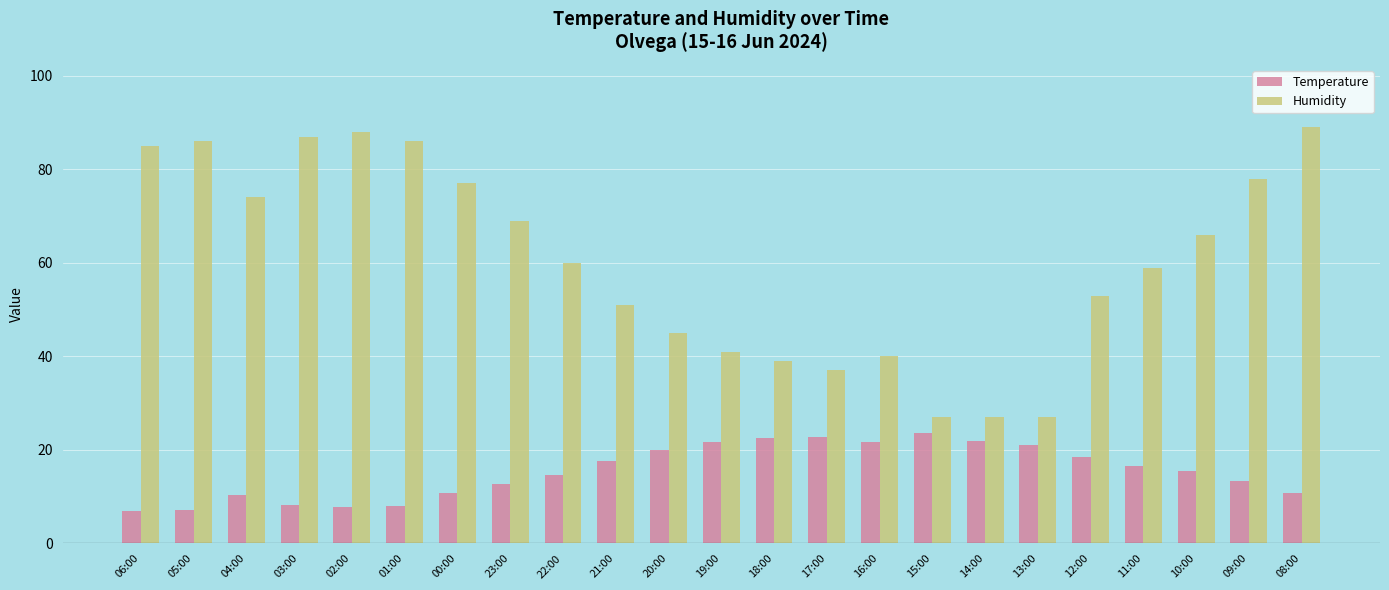

Which category has the highest value across all series?

08:00